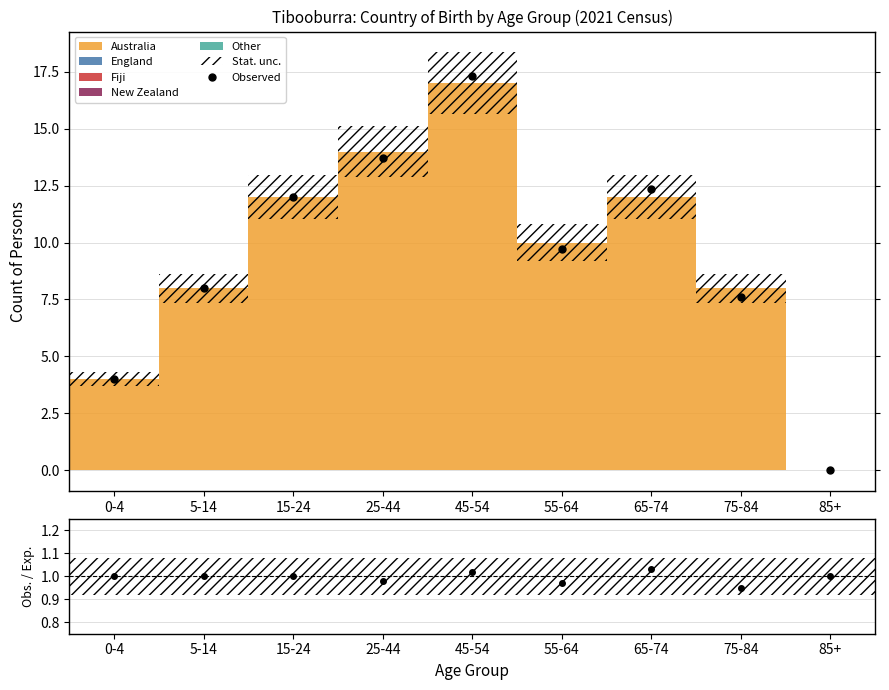

Between which two adjacent categories do Observed and Obs. / Exp. first intersect?

75-84 and 85+